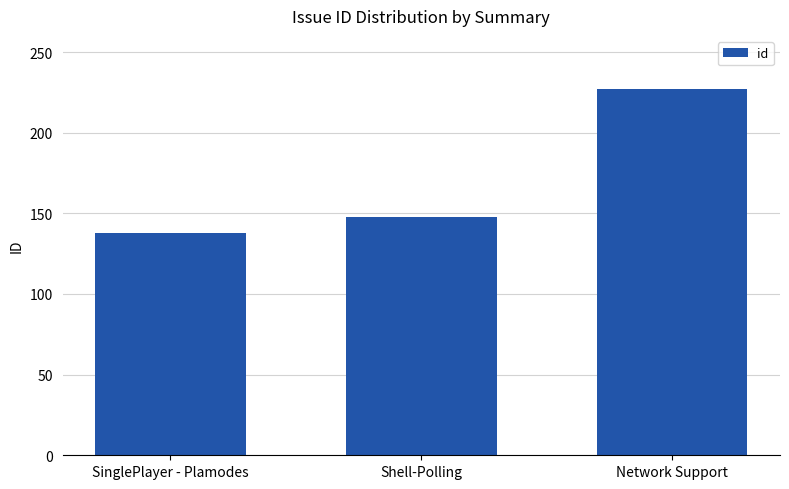

Reading right to left, extract all data points from this chart.

227	148	138